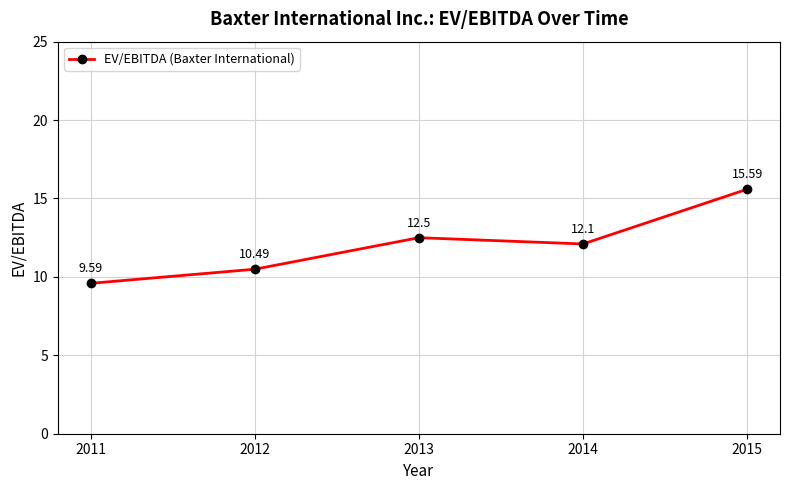

True or false: there are more than 0 points higher than both neighbors.

True